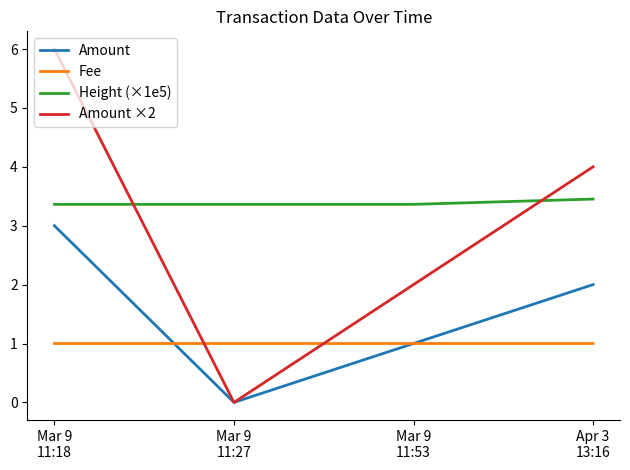

True or false: Height (×1e5) and Amount ×2 intersect in this chart.

True